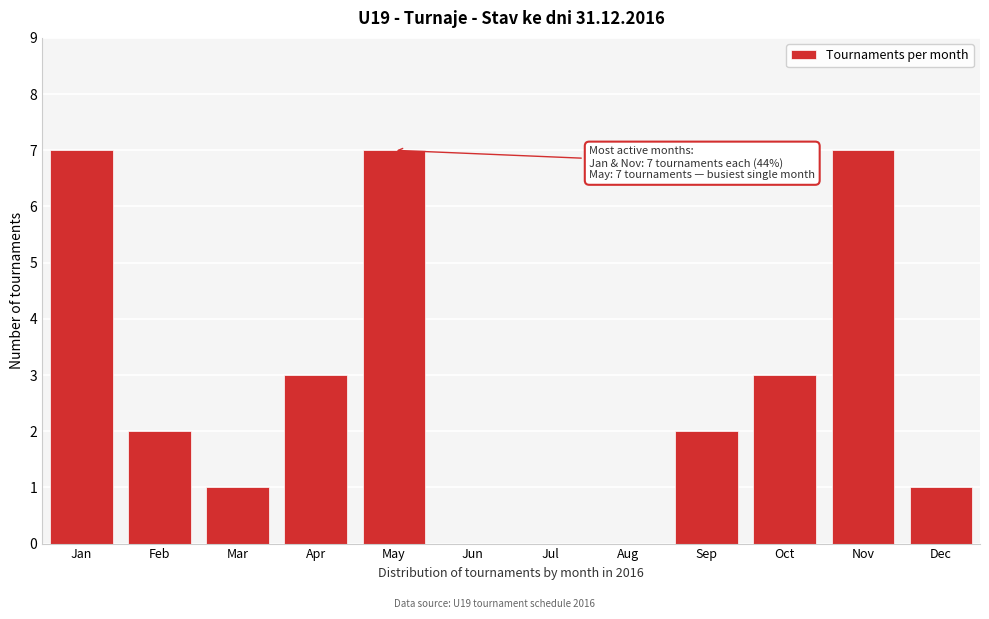

Reading right to left, list all the values displayed in this chart.

Dec=1	Nov=7	Oct=3	Sep=2	Aug=0	Jul=0	Jun=0	May=7	Apr=3	Mar=1	Feb=2	Jan=7